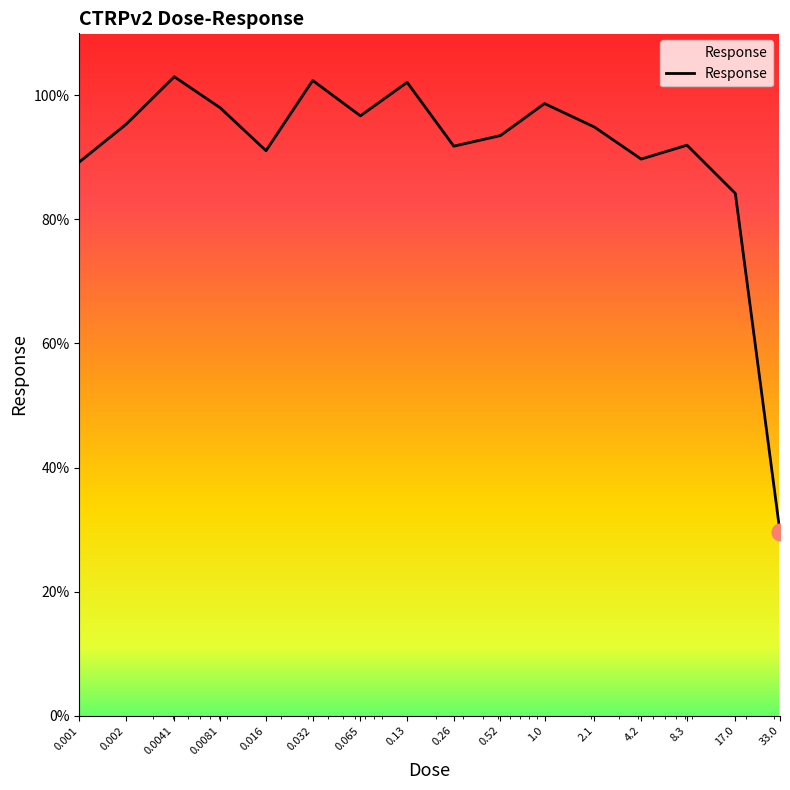

What is the maximum value shown in the chart?

103.0